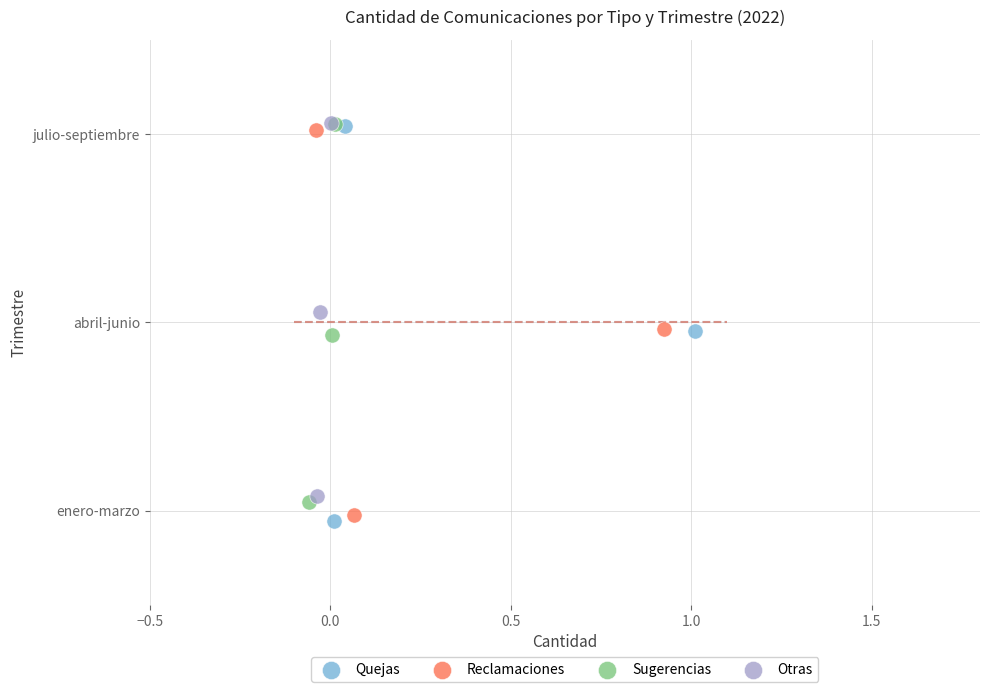

What are all the series names shown in the legend?

Quejas, Reclamaciones, Sugerencias, Otras